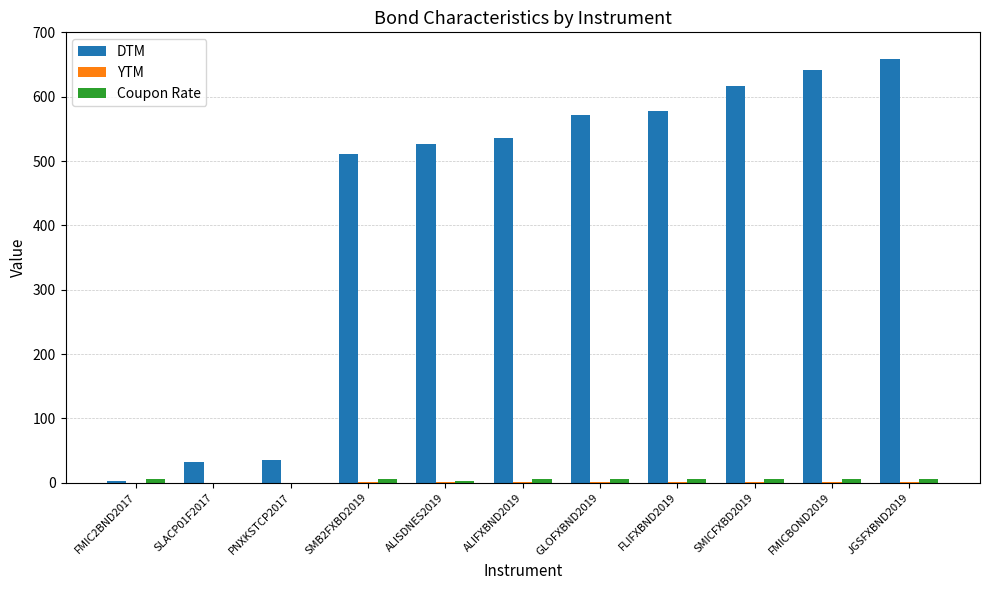

Which series changed the most between FMIC2BND2017 and JGSFXBND2019?

DTM